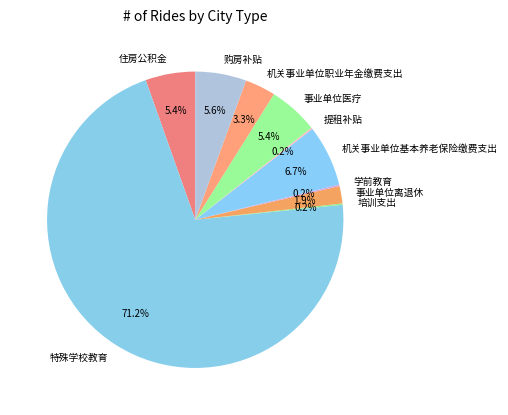

To the nearest percent, what portion does 购房补贴 represent?

6%